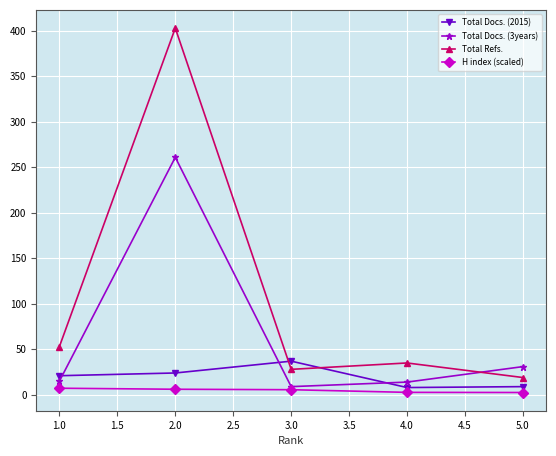

How many data points in H index (scaled) are less than 5?

2